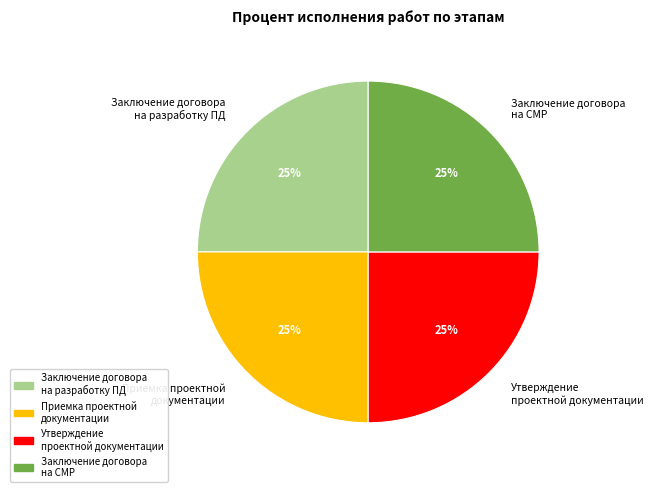

Is there a majority slice in this chart?

No